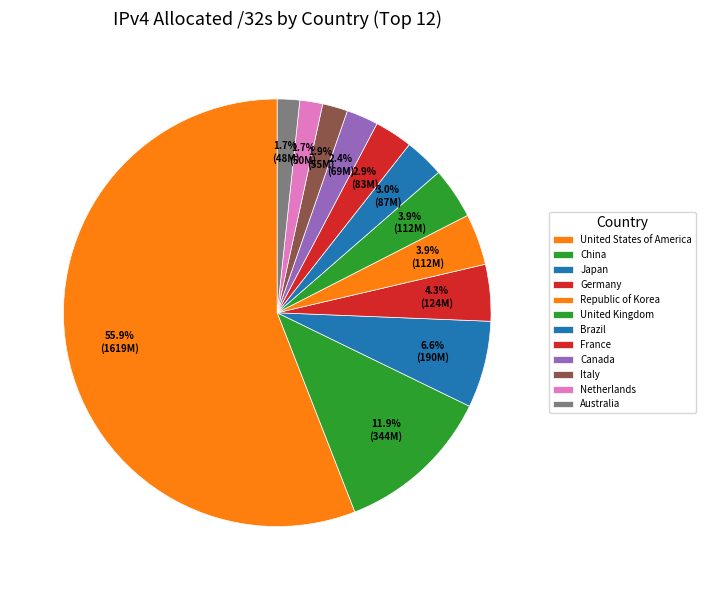

How many slices are in this pie chart?

12